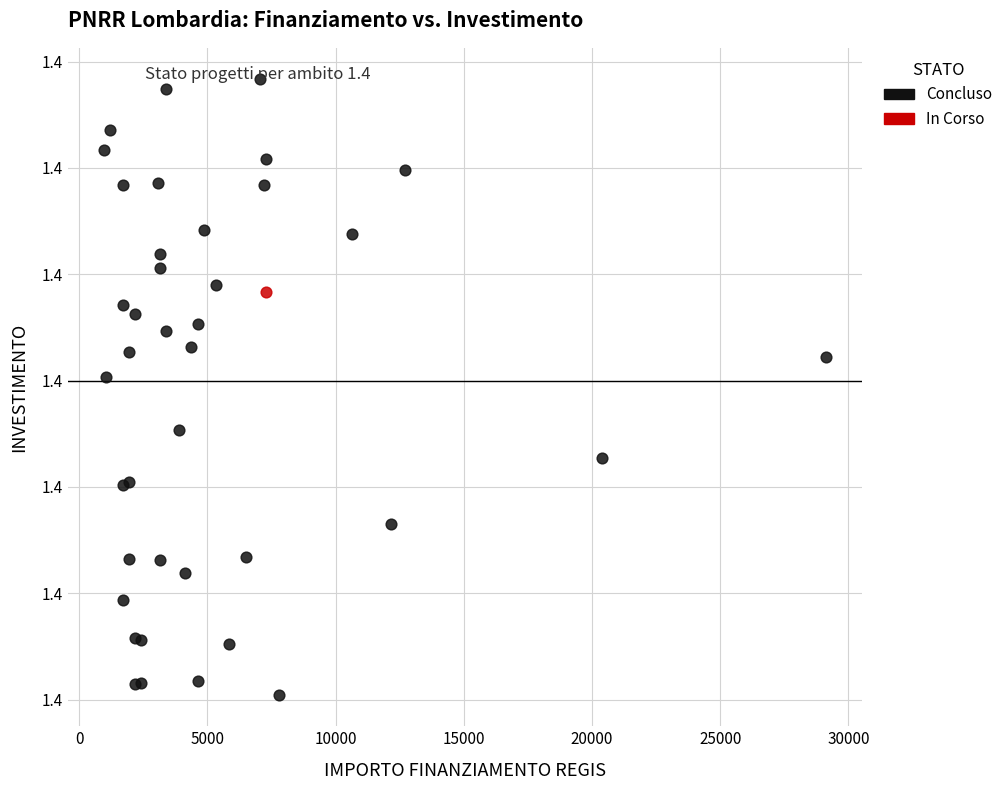

What are all the series names shown in the legend?

Concluso, In Corso